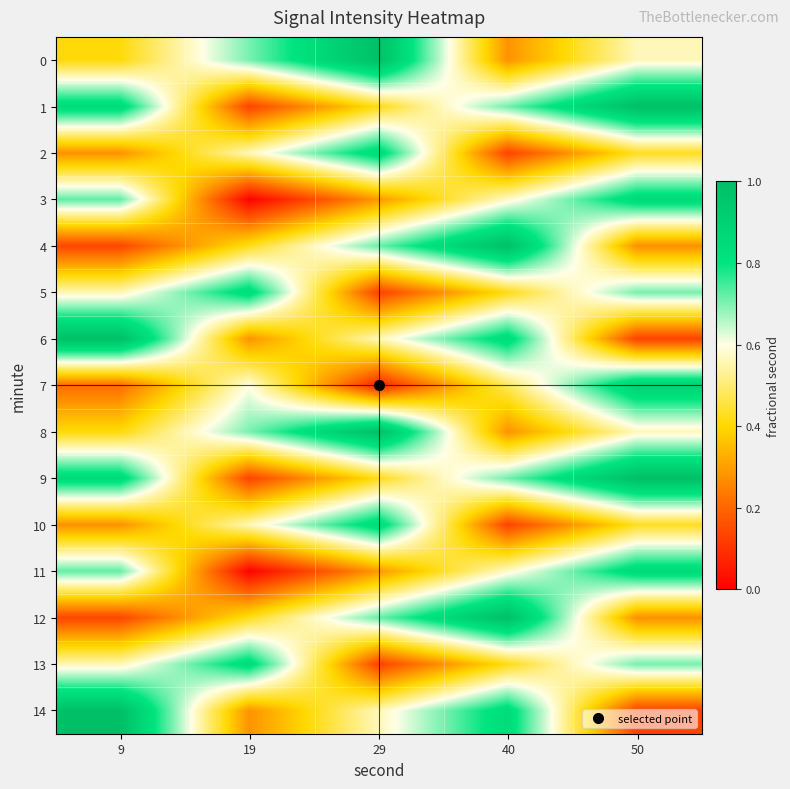

Rank the series at 19 from lowest to highest value.

3, 11, 1, 9, 6, 14, 4, 12, 2, 10, 7, 0, 8, 5, 13